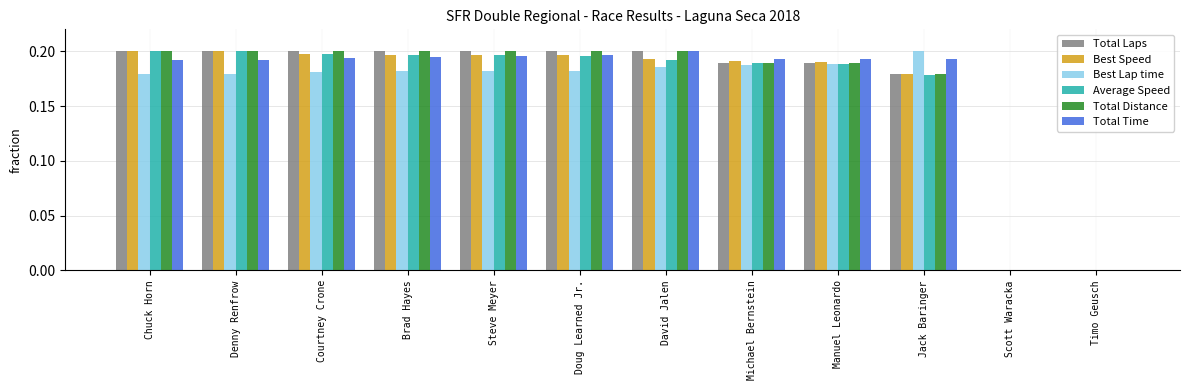

Is it true that Best Speed equals 0.2 at Doug Learned Jr.?

True